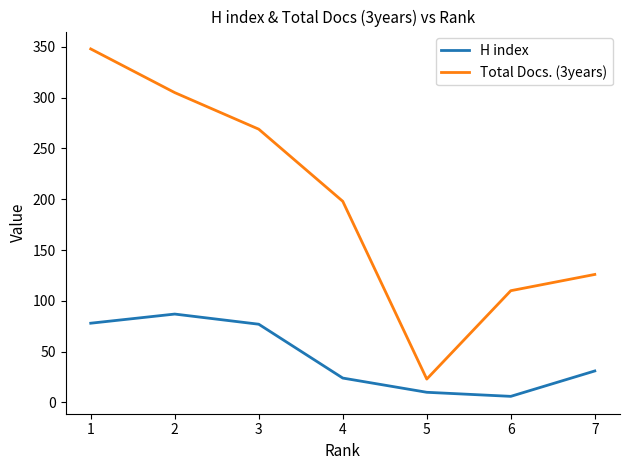

Read the Total Docs. (3years) value at 6, to the nearest 10.

110